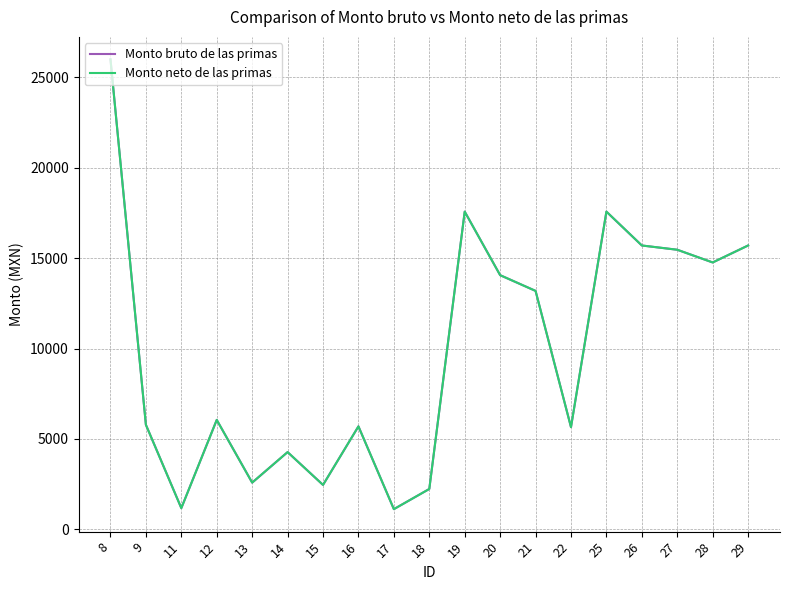

The value of Monto bruto de las primas at 16 is 5695.4. True or false?

True